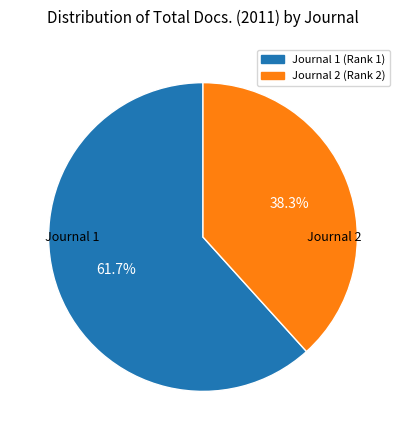

Which has a higher value, Journal 1 (Rank 1) or Journal 2 (Rank 2)?

Journal 1 (Rank 1)